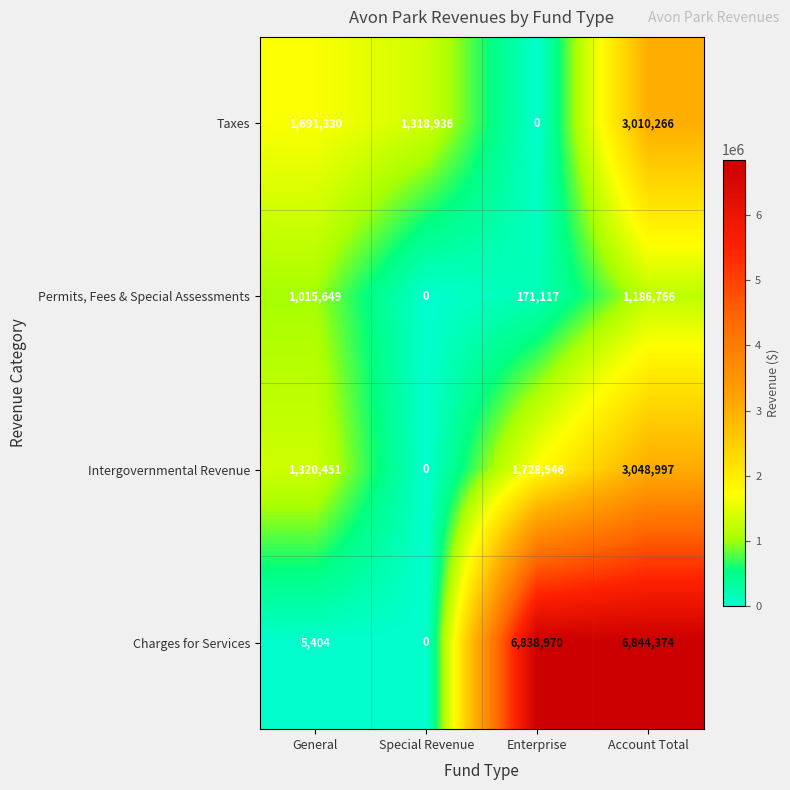

What is the difference between the highest and lowest values at General?

1685926